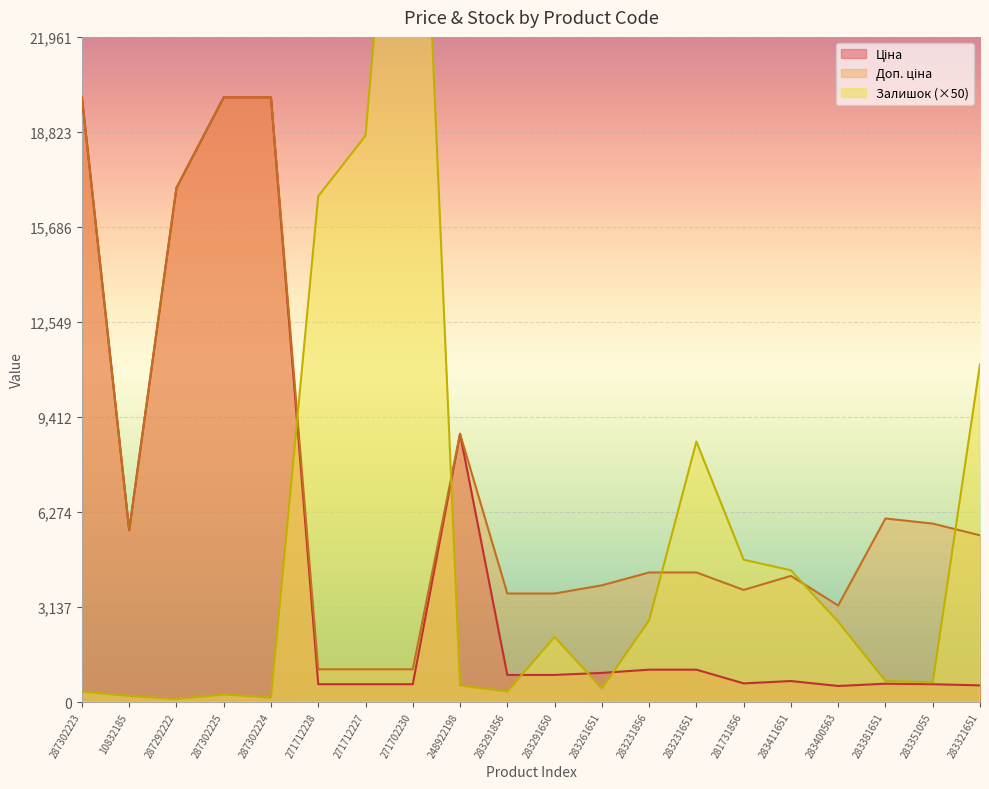

How many lines are shown in the chart?

3